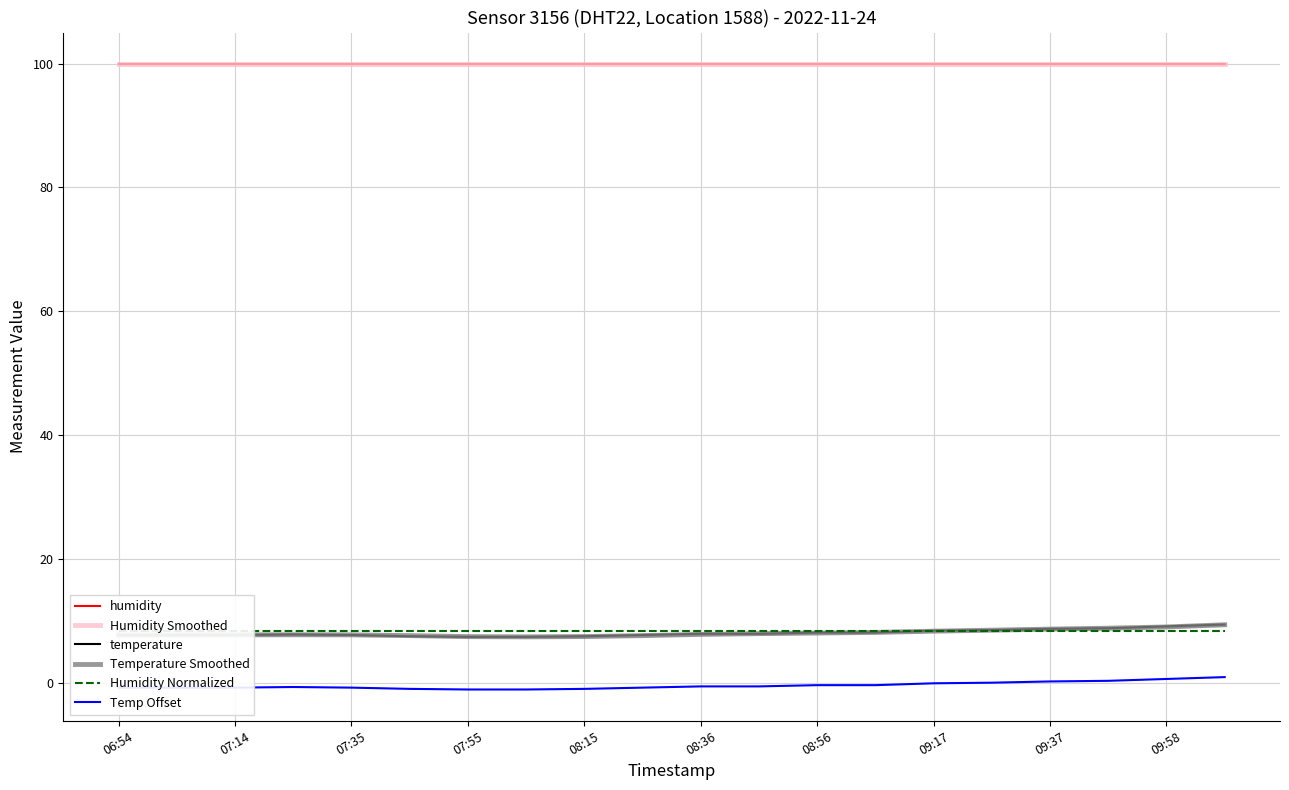

What is the sum of all temperature values?

161.0